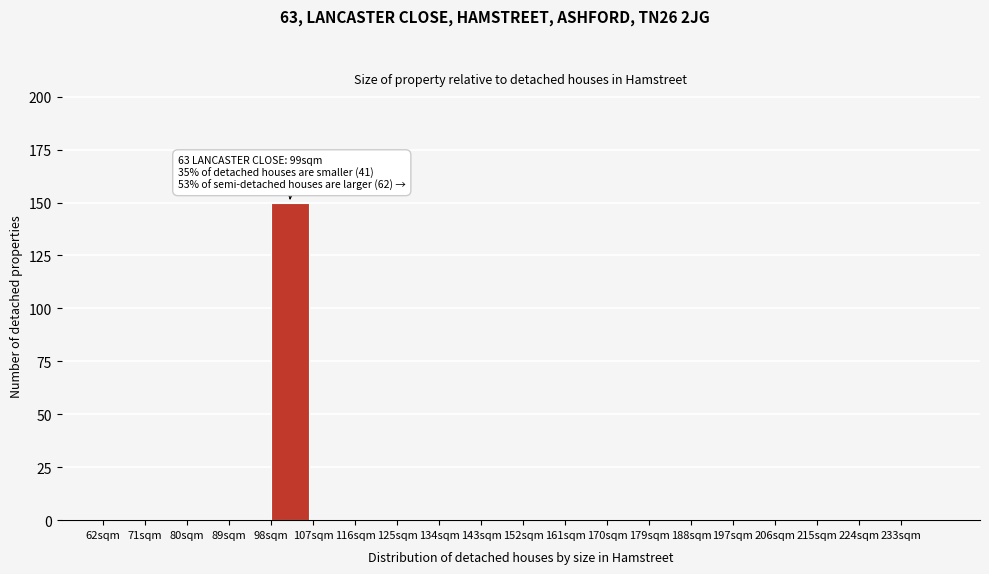

Over which range of the x-axis is the bar tallest?

98 to 107